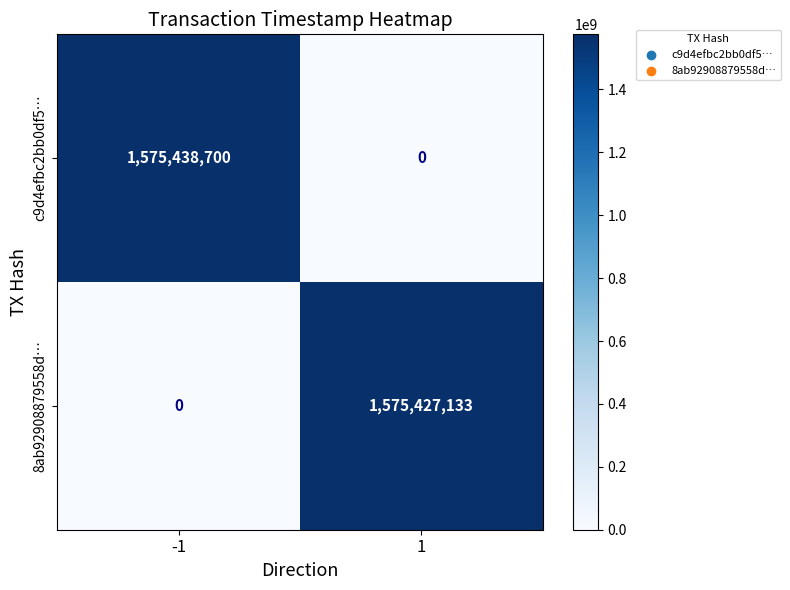

At -1, list the series in order from largest to smallest.

c9d4efbc2bb0df5…, 8ab92908879558d…